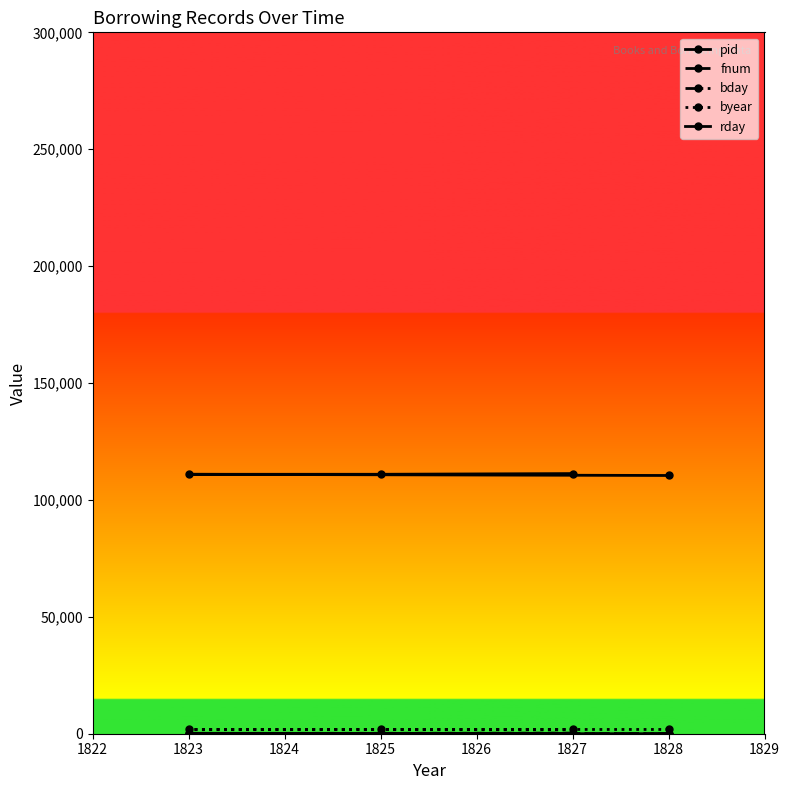

Reading left to right, list all the values displayed in this chart.

pid: 110453	110960	110969	111266
fnum: 6	175	178	277
bday: 16	23	18	28
byear: 1828	1823	1825	1827
rday: 4	11	24	18